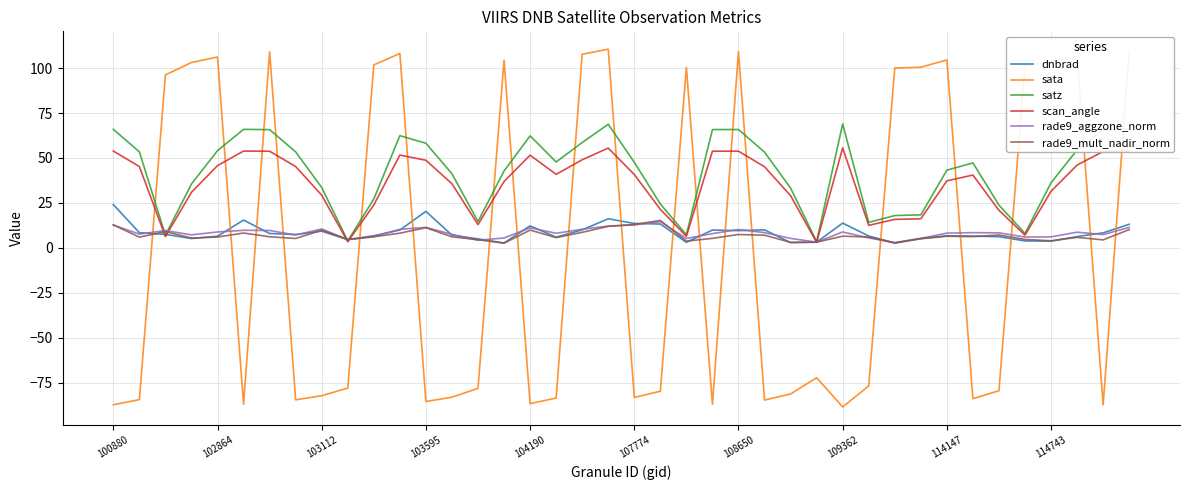

Which series has the largest range (max minus min)?

sata